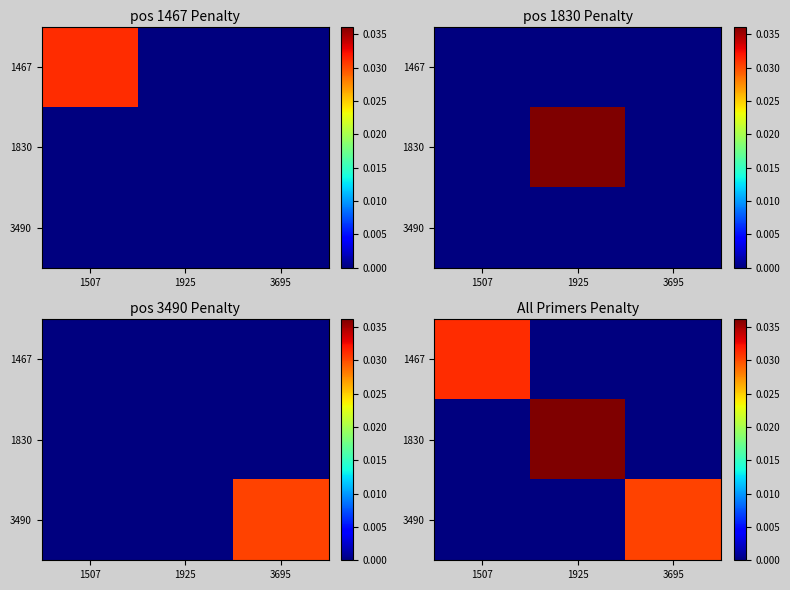

Which series has the largest range (max minus min)?

1830